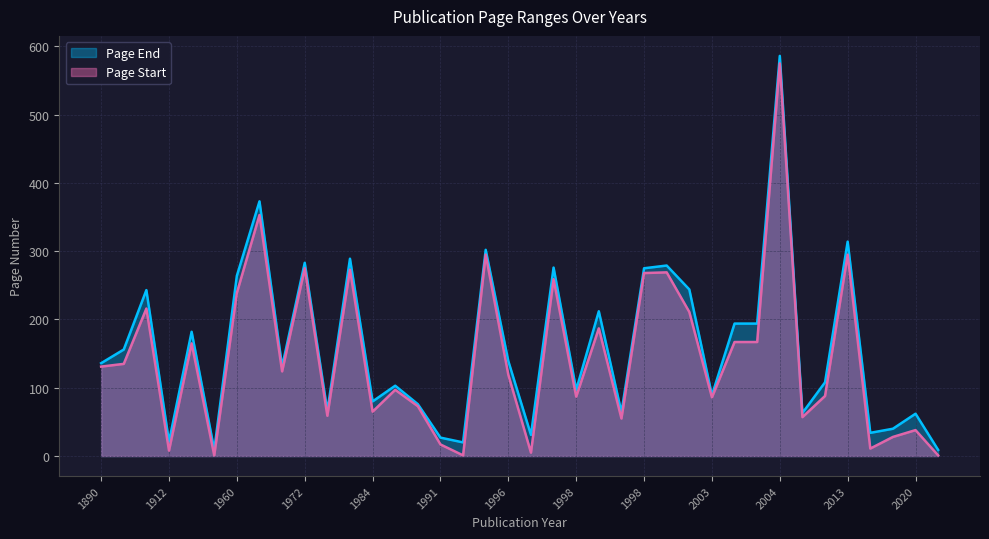

Is it true that Page End equals 121 at 2013?

False